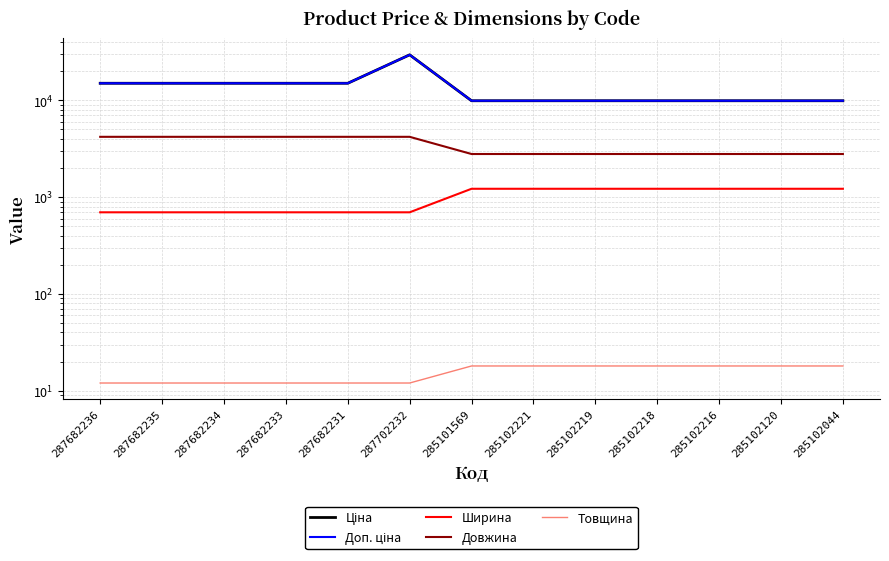

What is the average value of the Товщина series?

15.2